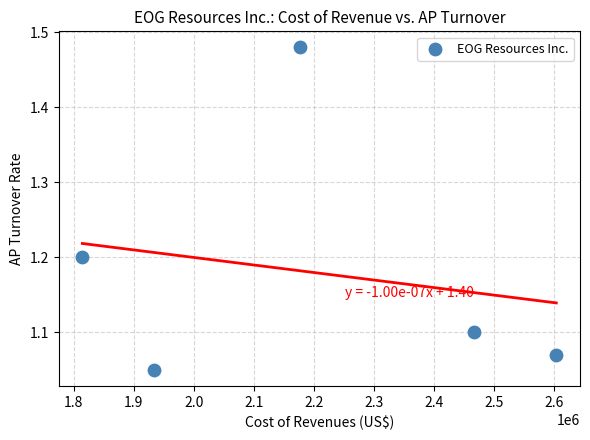

What is the average X value?

2199422.4